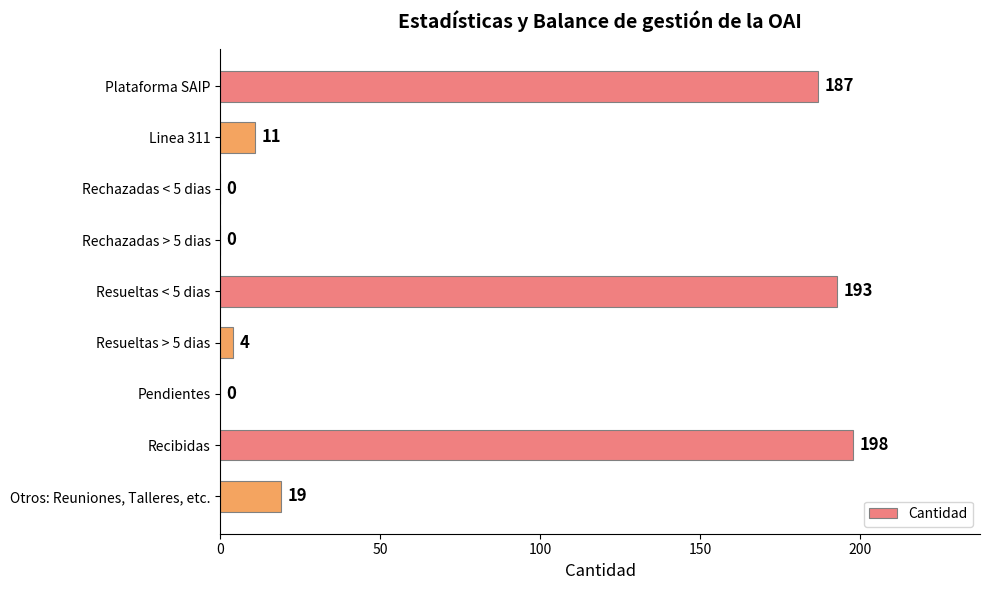

What is the change in value from Plataforma SAIP to Linea 311?

-176